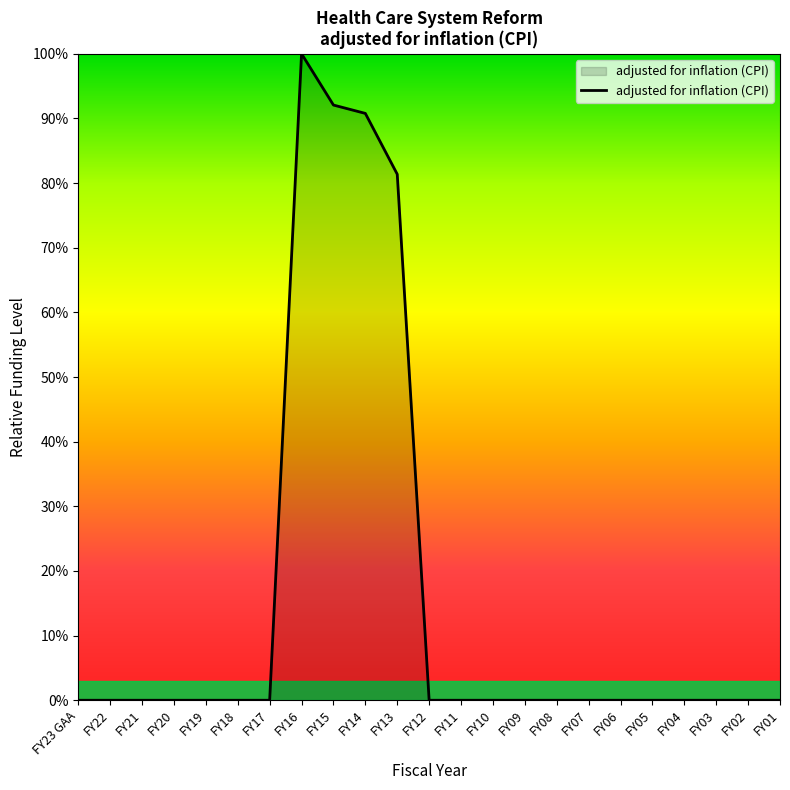

What is the average value?

15.8